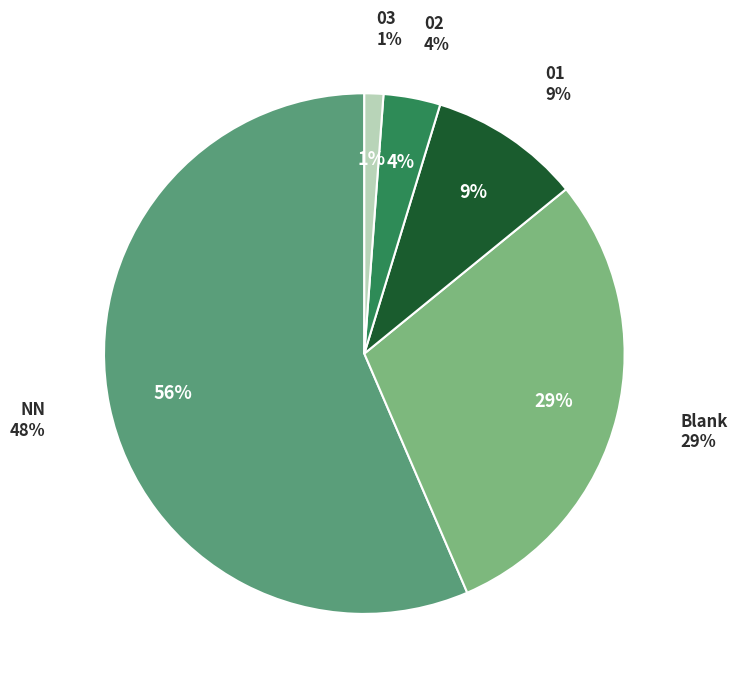

Count the number of slices in the pie.

5